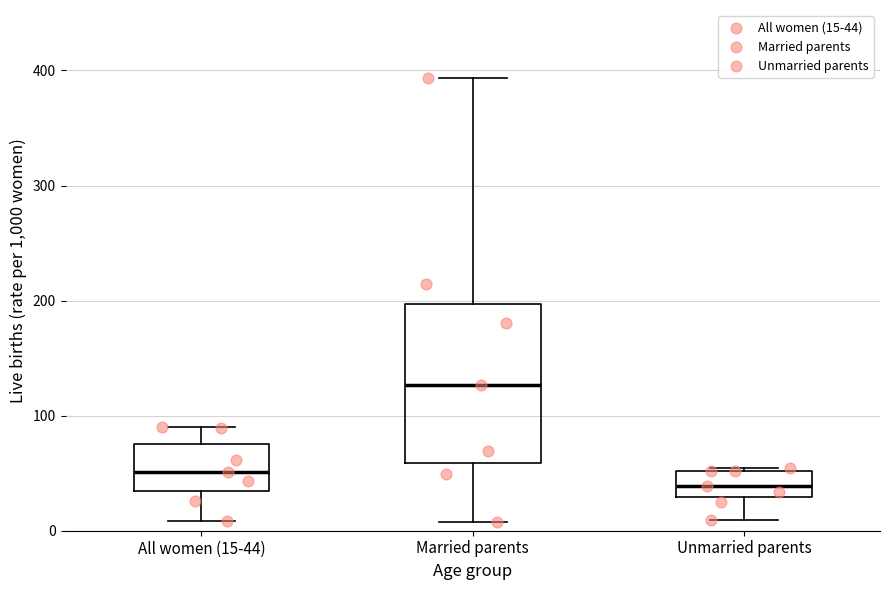

Reading left to right, transcribe this box plot: for each box, give where its median line is, the range the box spans, and where its two whiskers end, as read against the y-axis. The values are not printed on the chart, so give them approximately, as read against the axis.

All women (15-44): median 50, box 30 to 80, whiskers 10 to 90
Married parents: median 130, box 60 to 200, whiskers 10 to 390
Unmarried parents: median 40, box 30 to 50, whiskers 10 to 50 (just above the box's upper edge)